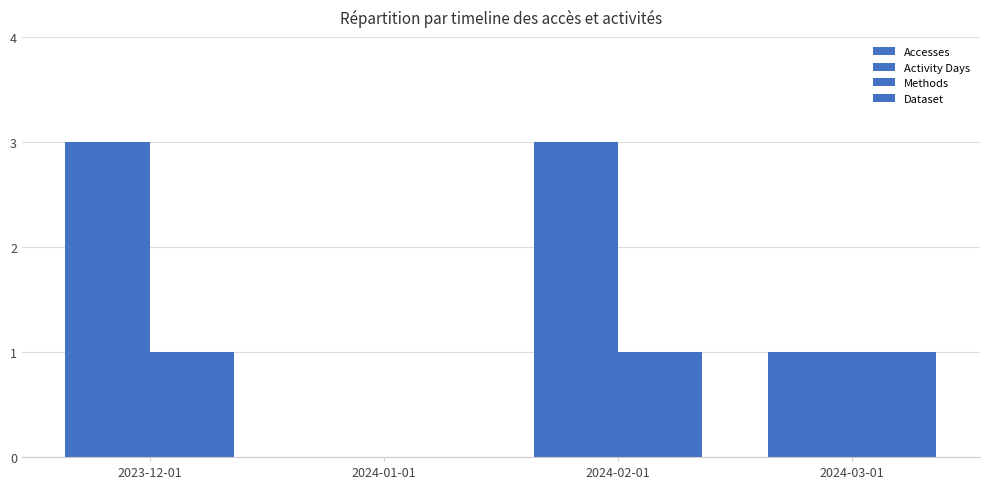

Are the bars grouped side by side (vs. stacked)?

Yes